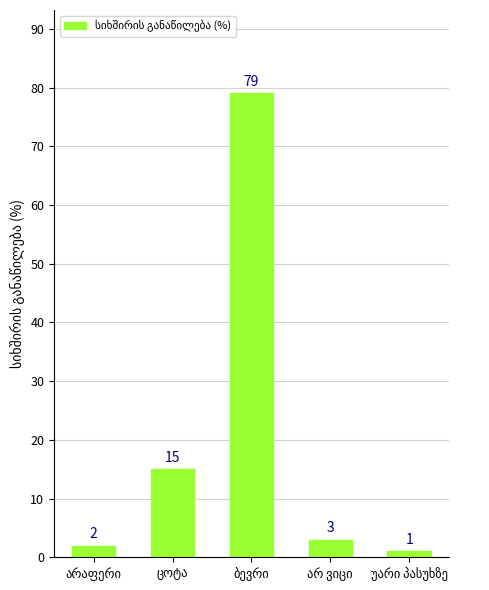

What is the greatest value displayed?

79